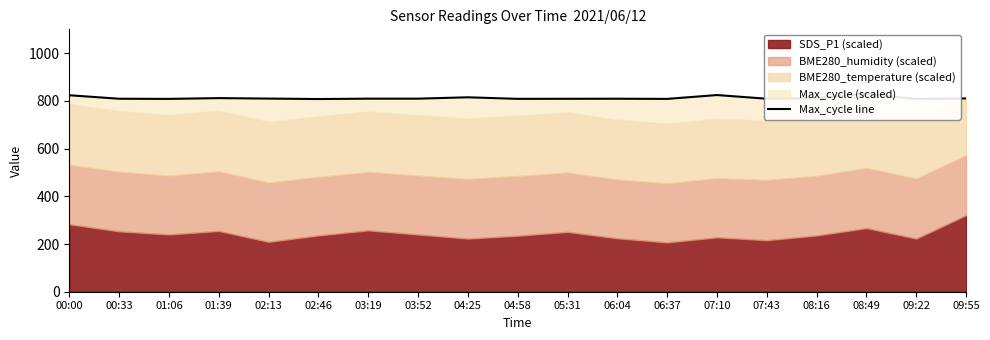

How many lines are shown in the chart?

1